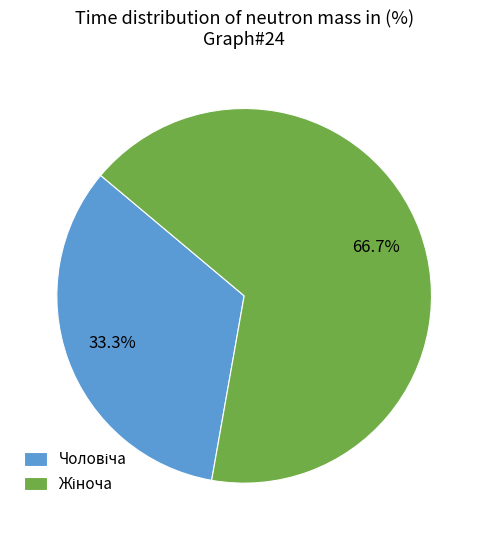

How many segments does this pie chart have?

2